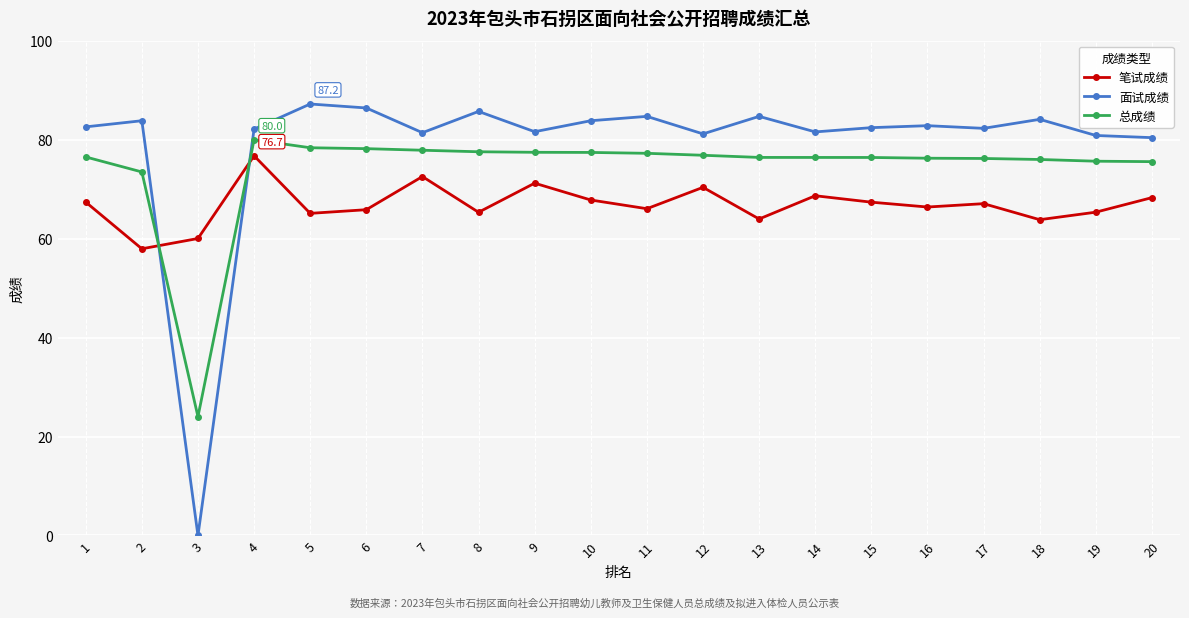

How many data points does each series have?

20